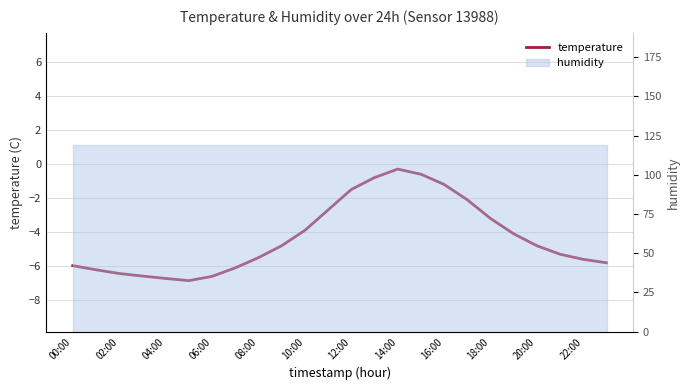

What is the smallest value displayed?

-6.8